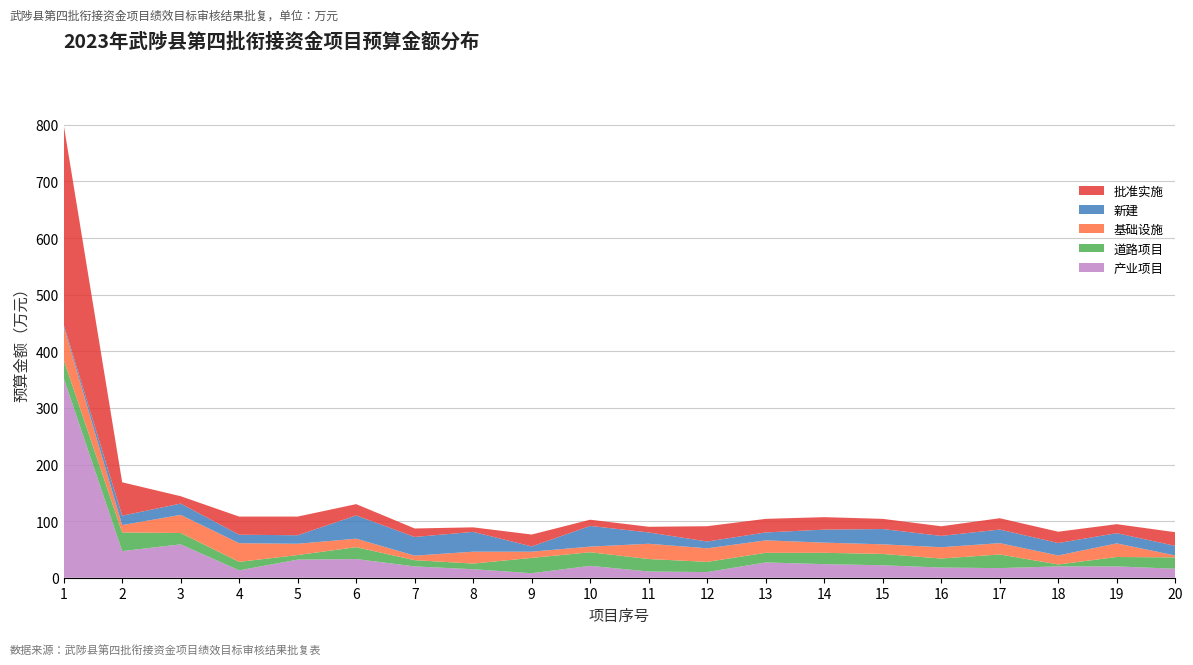

Reading right to left, extract all data points from this chart.

批准实施: 20=24.1	19=15.9	18=20.0	17=20.0	16=17.0	15=18.0	14=22.0	13=24.0	12=27.0	11=10.0	10=11.0	9=21.0	8=8.0	7=15.0	6=20.0	5=33.0	4=32.0	3=13.0	2=59.0	1=353.0
新建: 20=17.0	19=18.0	18=22.0	17=24.0	16=20.0	15=27.0	14=23.0	13=14.0	12=12.0	11=20.0	10=36.5	9=9.3	8=35.0	7=33.0	6=41.0	5=15.0	4=15.0	3=20.0	2=16.6	1=3.4
道路项目: 20=20.0	19=16.6	18=3.4	17=24.1	16=15.9	15=20.0	14=20.0	13=17.0	12=18.0	11=22.0	10=24.0	9=27.0	8=10.0	7=11.0	6=21.0	5=8.0	4=15.0	3=20.0	2=33.0	1=32.0
基础设施: 20=3.4	19=24.1	18=15.9	17=20.0	16=20.0	15=17.0	14=18.0	13=22.0	12=24.0	11=27.0	10=10.0	9=11.0	8=21.0	7=8.0	6=15.0	5=20.0	4=33.0	3=32.0	2=13.0	1=59.0
产业项目: 20=15.9	19=20.0	18=20.0	17=17.0	16=18.0	15=22.0	14=24.0	13=27.0	12=10.0	11=11.0	10=21.0	9=8.0	8=15.0	7=20.0	6=33.0	5=32.0	4=13.0	3=59.0	2=47.0	1=353.0